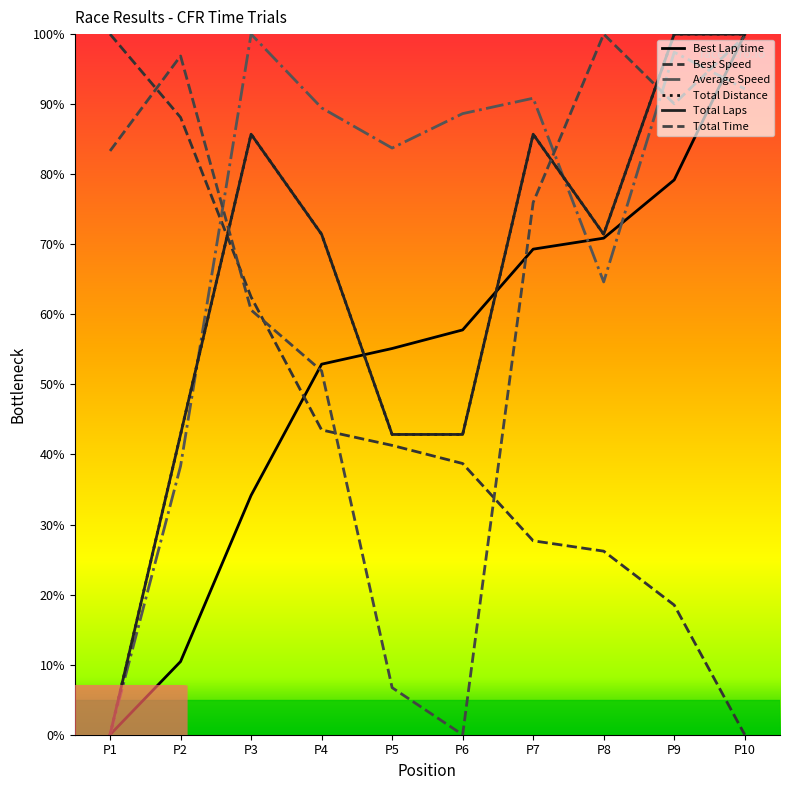

How many times do Best Speed and Total Distance cross each other?

1